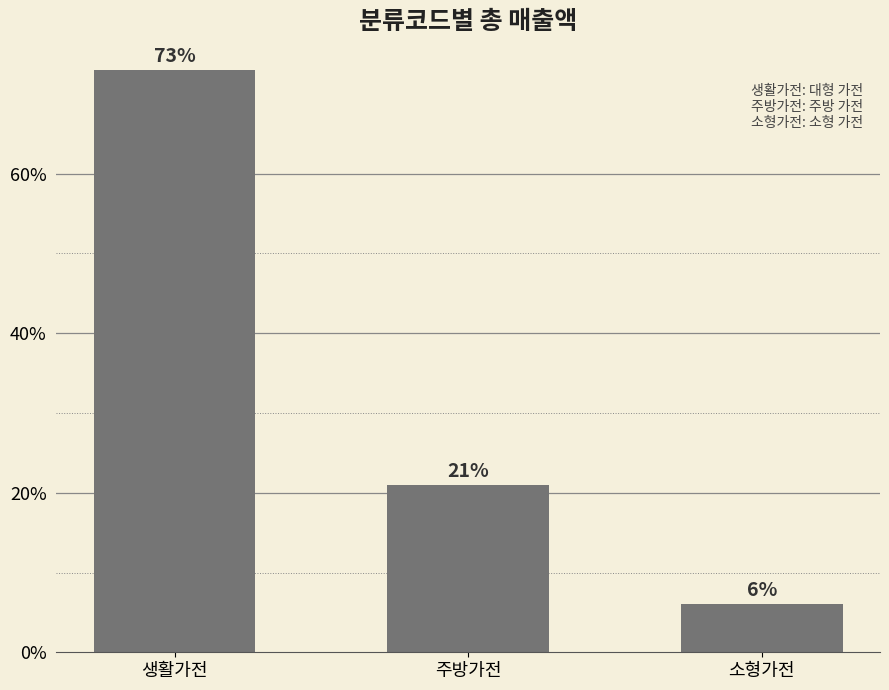

What is the approximate value at 생활가전?

73.0